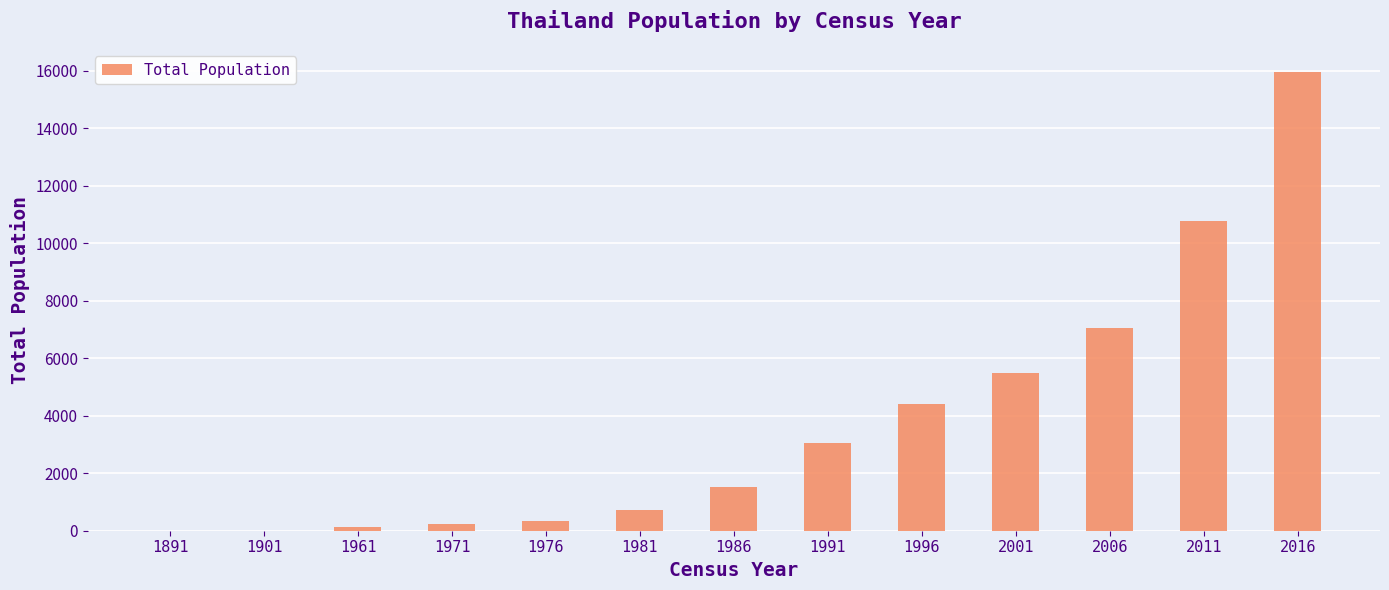

What is the sum of the values at 1976 and 1971?

551